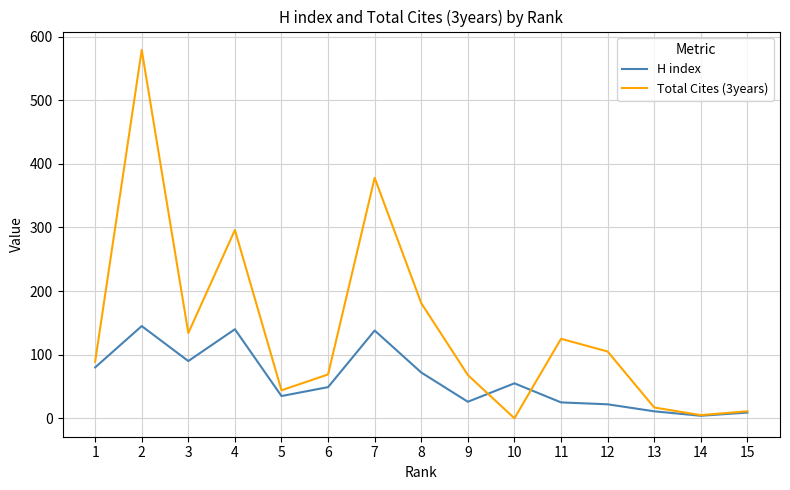

Which series has the largest total across all categories?

Total Cites (3years)